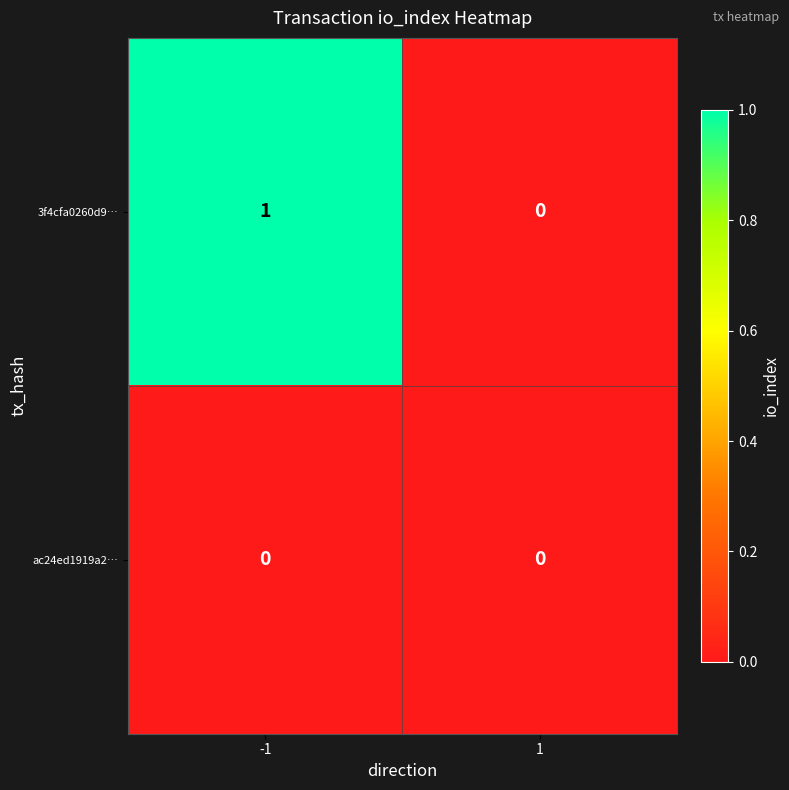

At which category is the sum across all series the highest?

-1